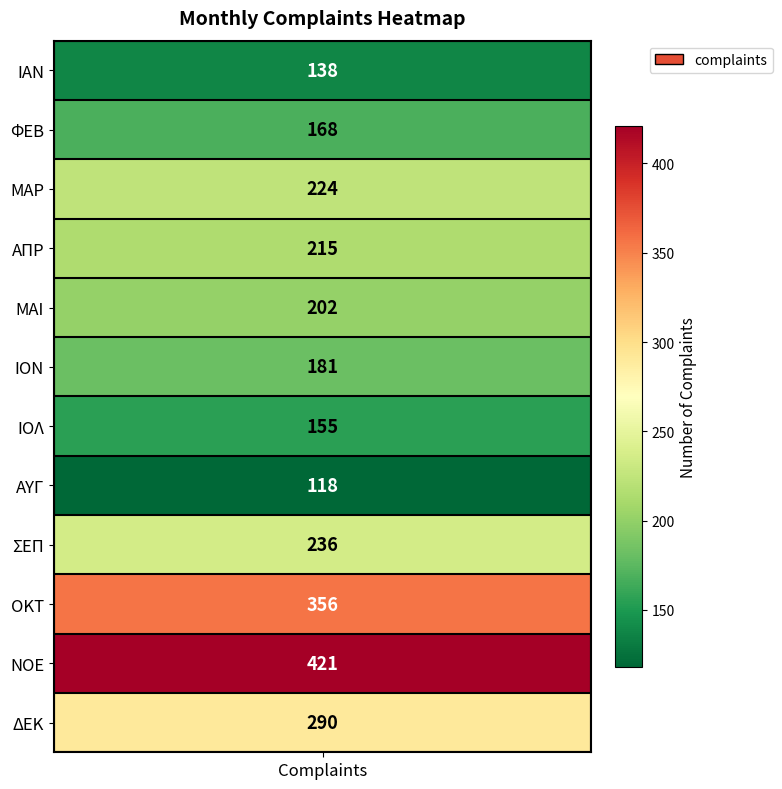

Which category has the lowest value across all series?

ΑΥΓ